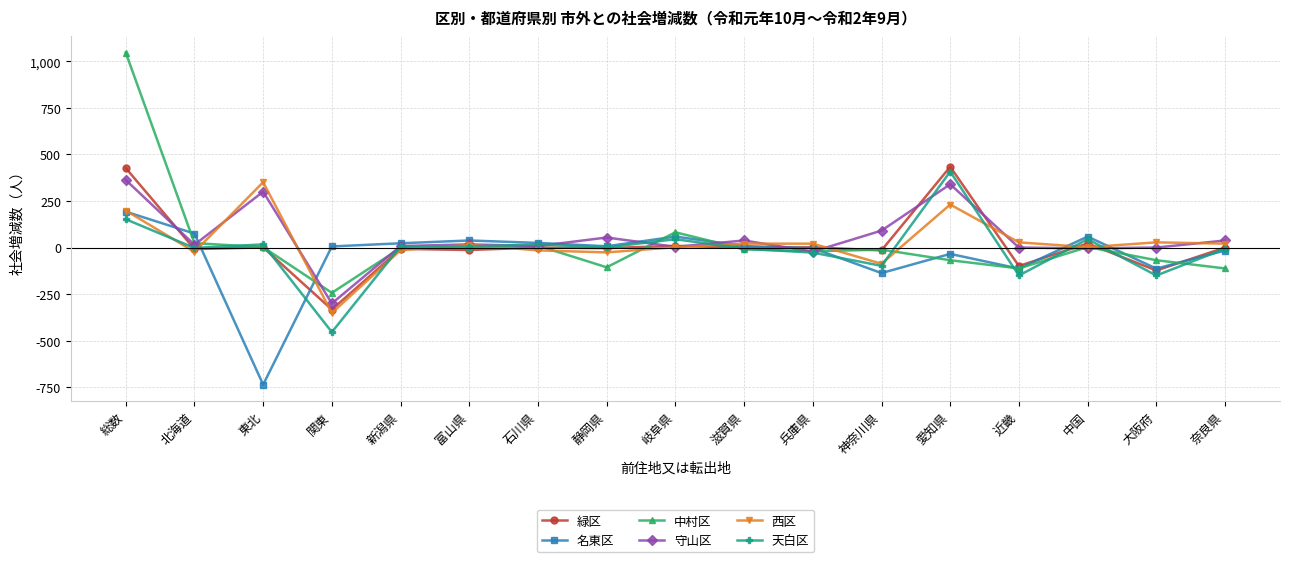

Which category has the lowest value in the 名東区 series?

東北